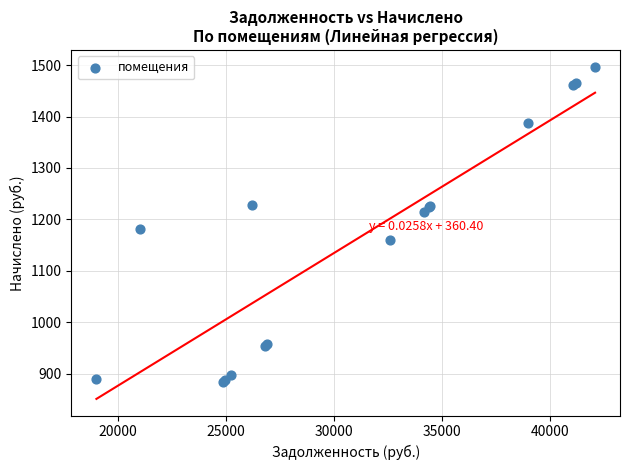

What Y value in the scatter plot is closest to 1190?

1181.0